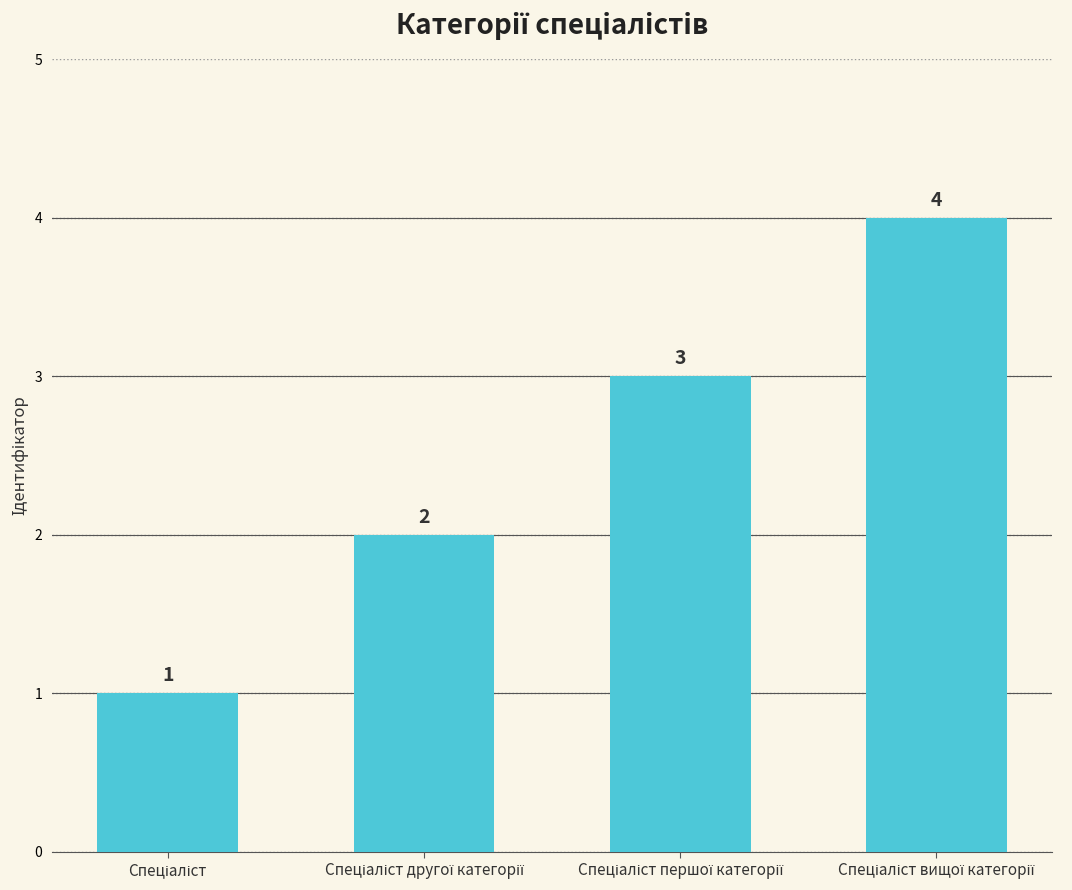

Reading right to left, transcribe all the data shown in this chart.

4	3	2	1